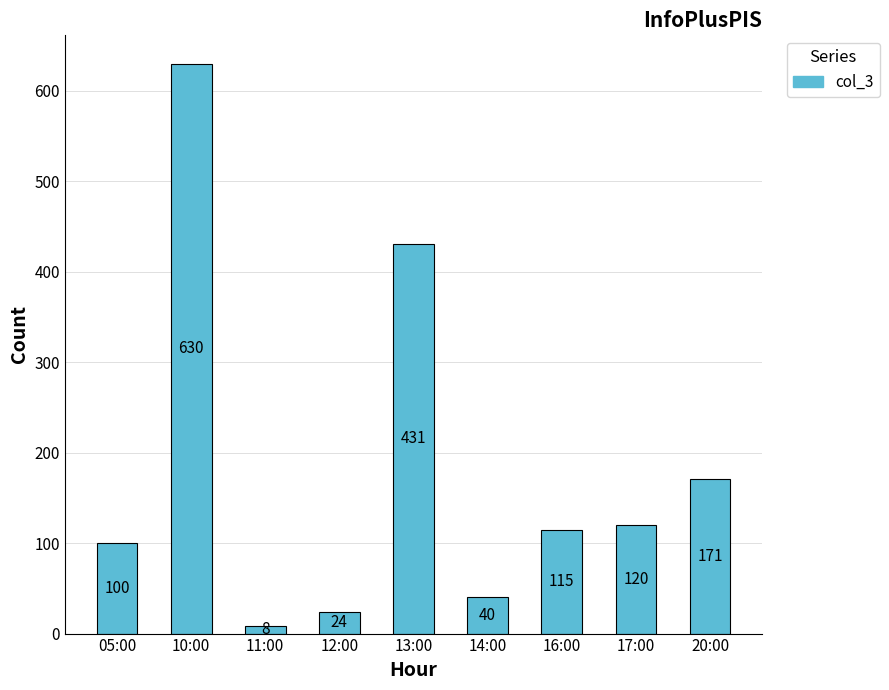

What is the change in value from 13:00 to 14:00?

-391